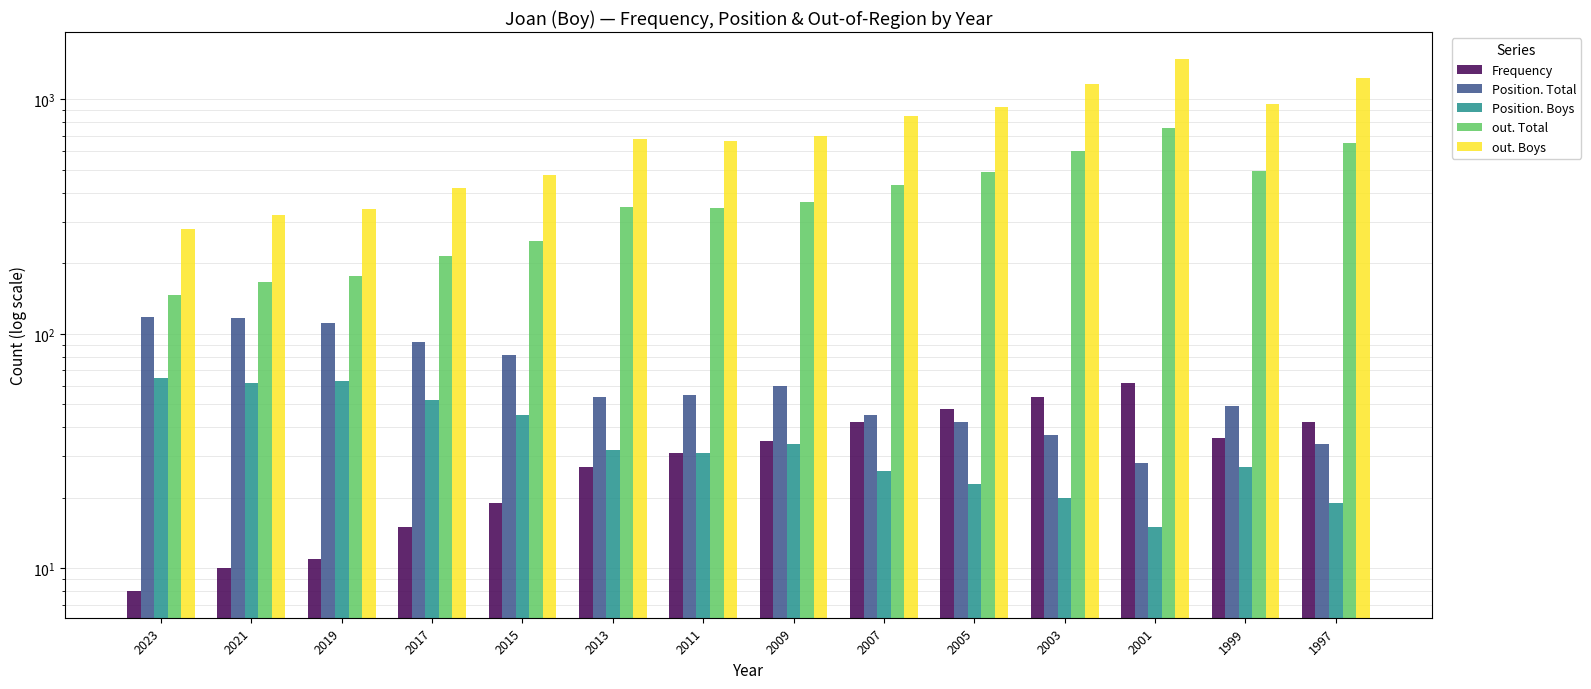

At which category is the sum across all series the highest?

2001